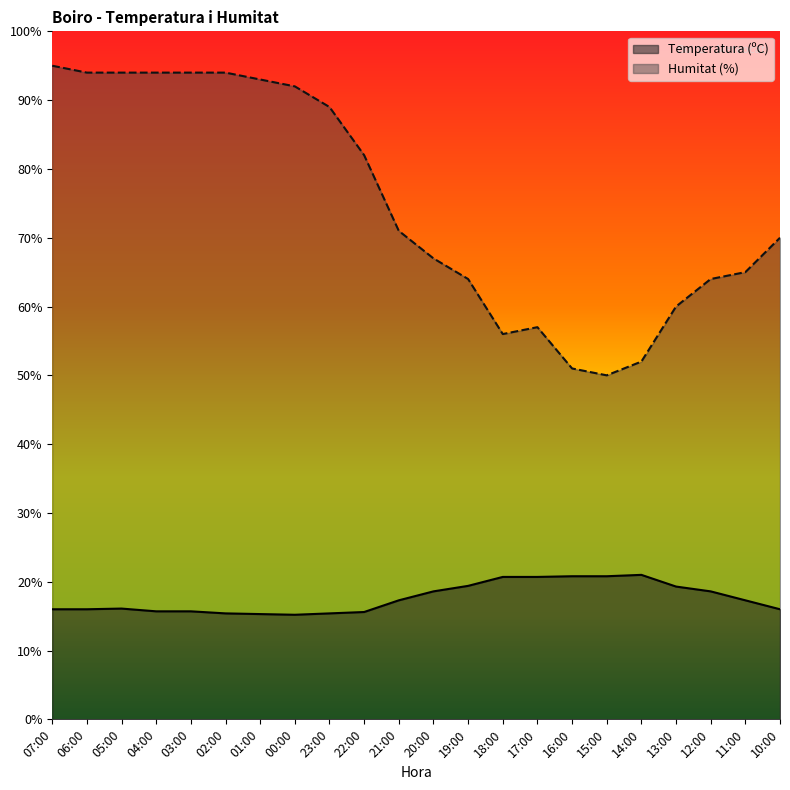

Where does the Temperatura (ºC) series first go above 17?

21:00